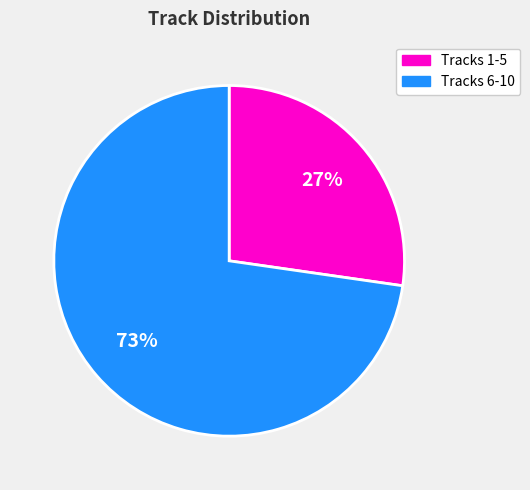

What percentage is the Tracks 1-5 slice, to the nearest percent?

27%